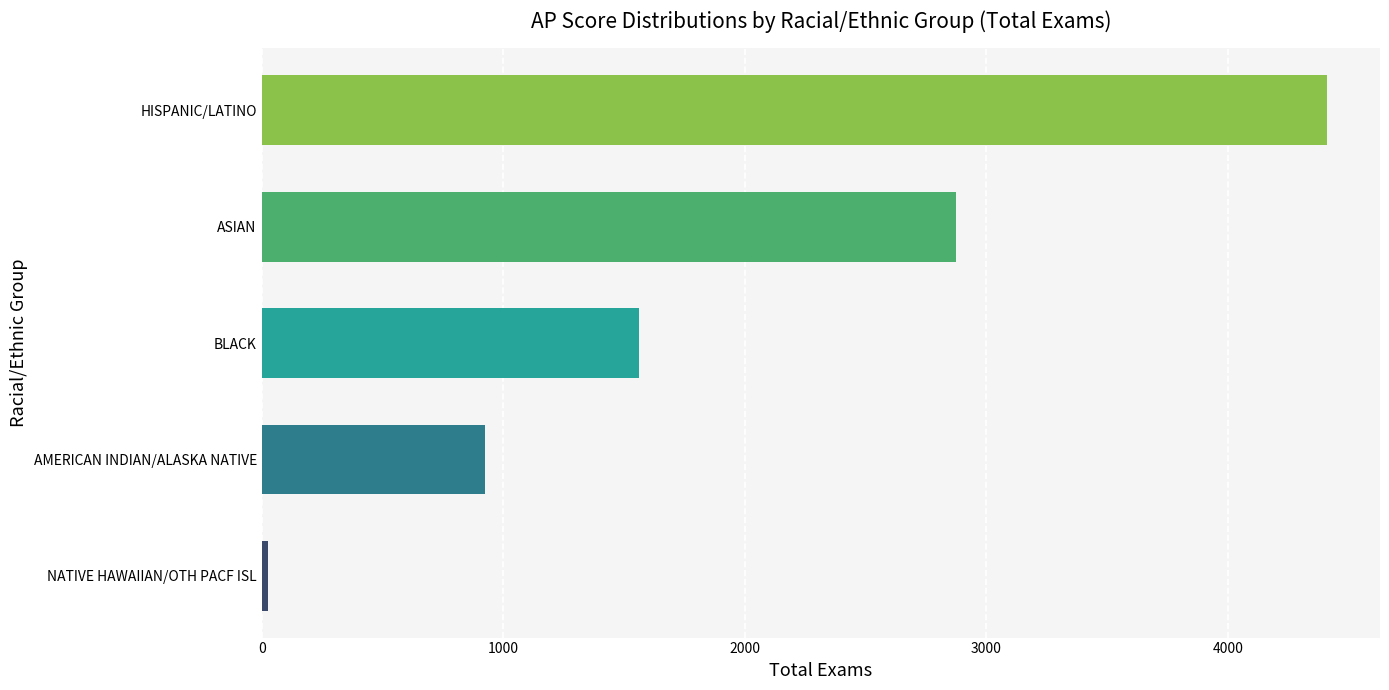

What is the greatest value displayed?

4410